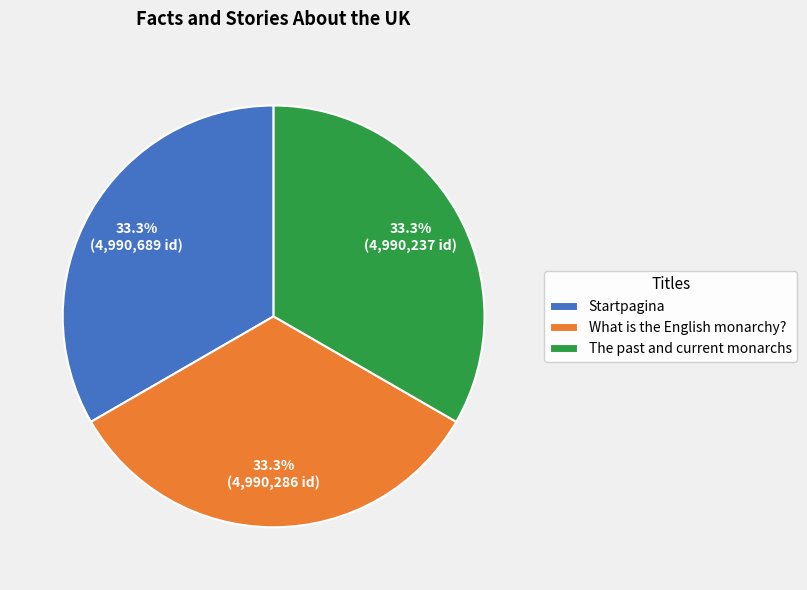

How many slices are in this pie chart?

3